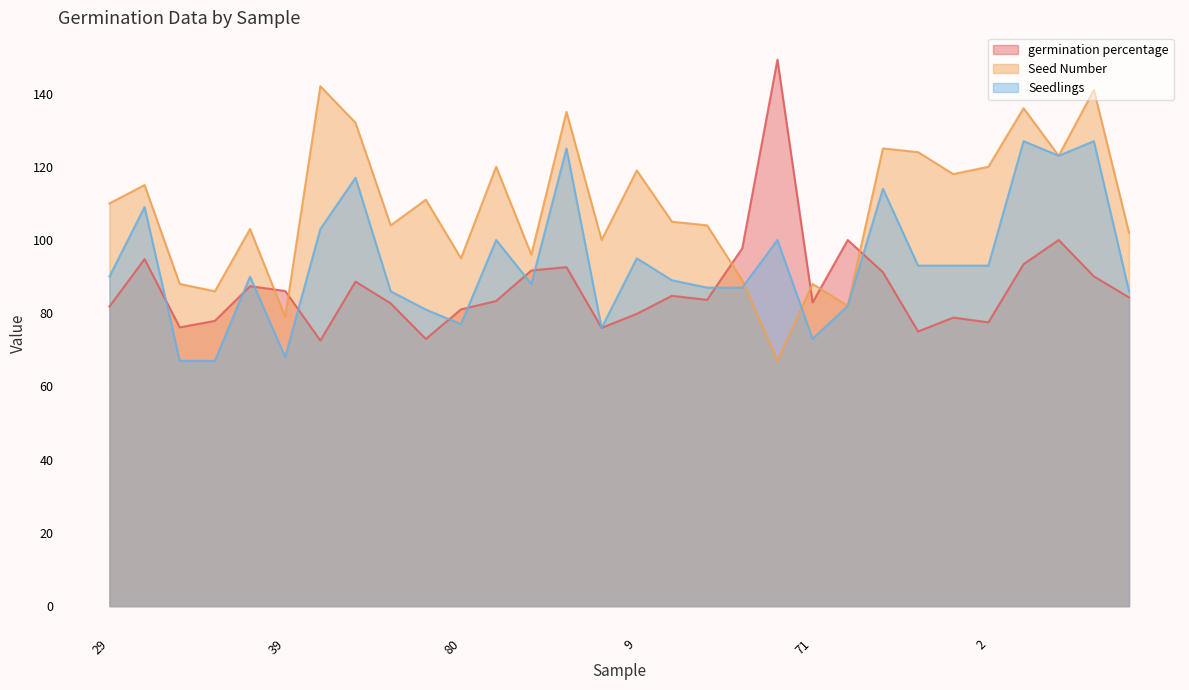

Count the number of categories in the chart.

30